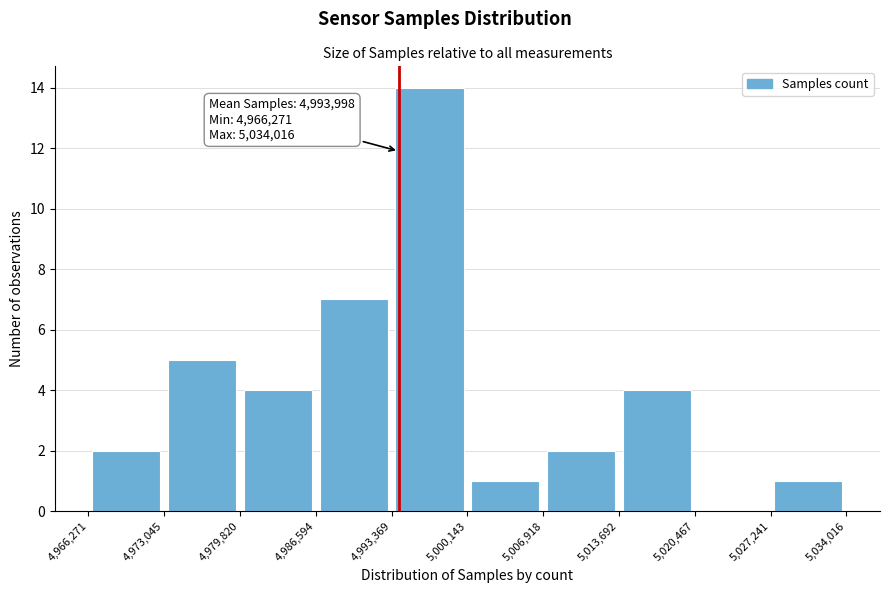

Which range on the x-axis has the tallest bar?

4,993,369 to 5,000,143